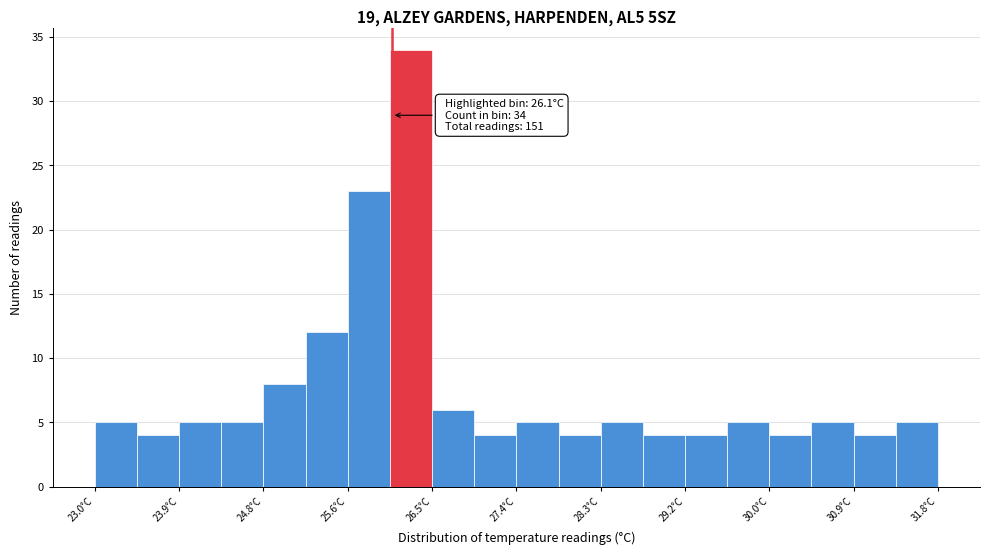

Over which range of the x-axis is the bar tallest?

26.08 to 26.52